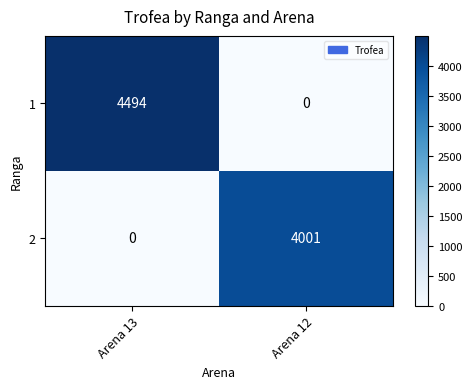

Which series has the largest range (max minus min)?

1